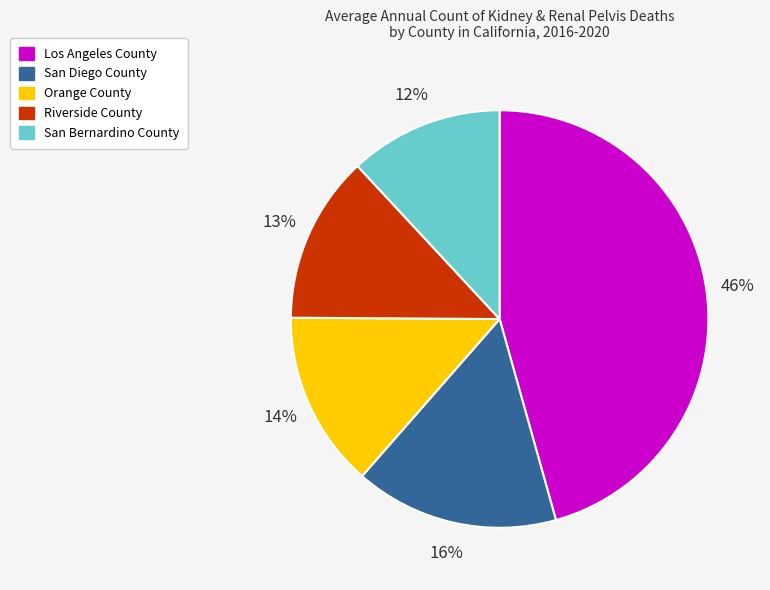

Is there a majority slice in this chart?

No